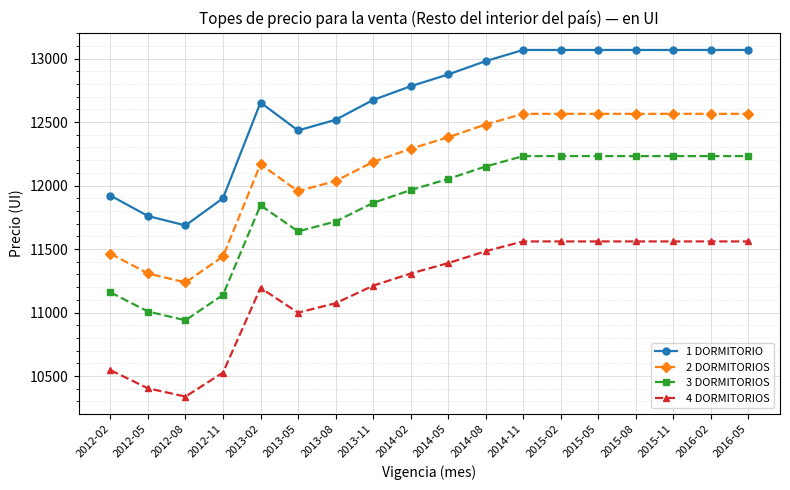

Which series has the widest spread of values?

1 DORMITORIO